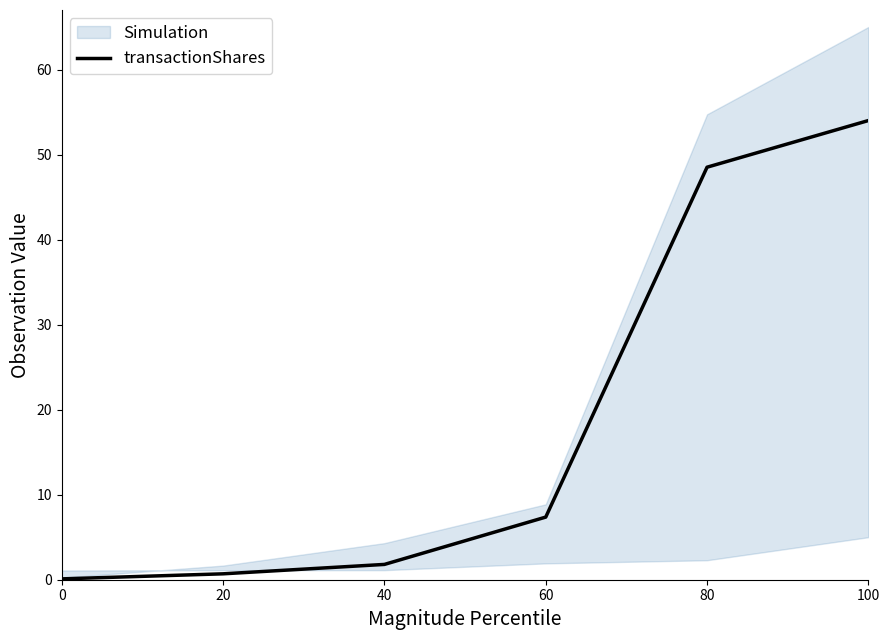

Which label corresponds to the largest value in the chart?

100